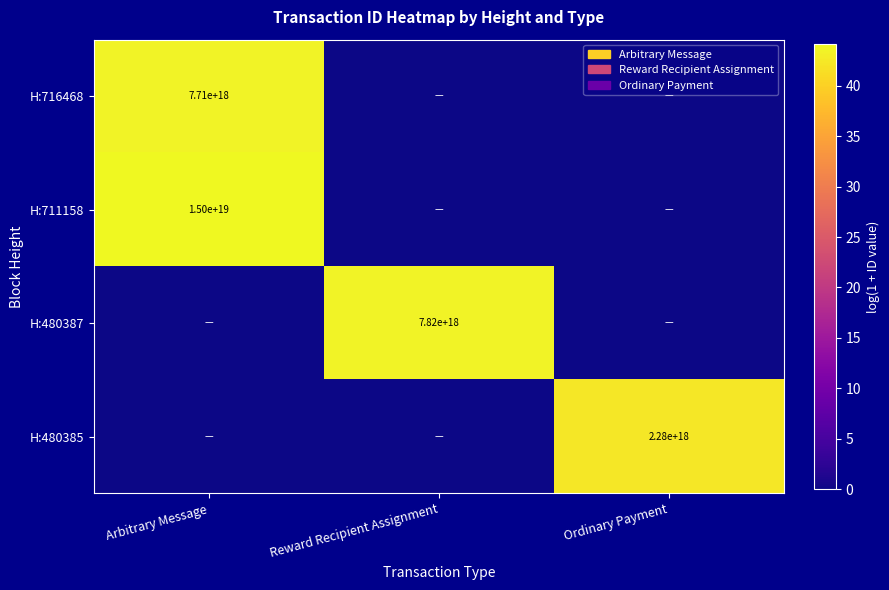

True or false: H:480387 has a value of 7820000000000000000 at Reward Recipient Assignment.

True